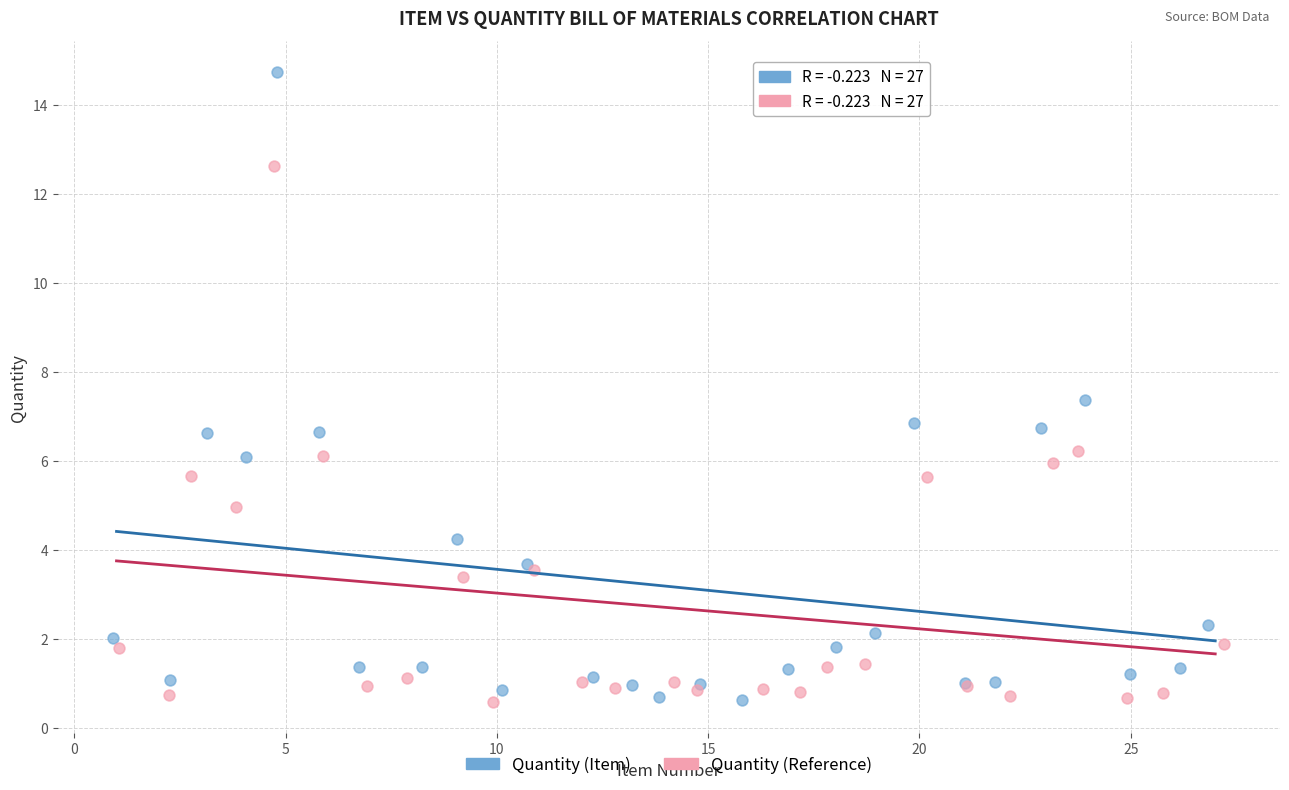

Which series has the widest spread of Y values?

Quantity (Item)